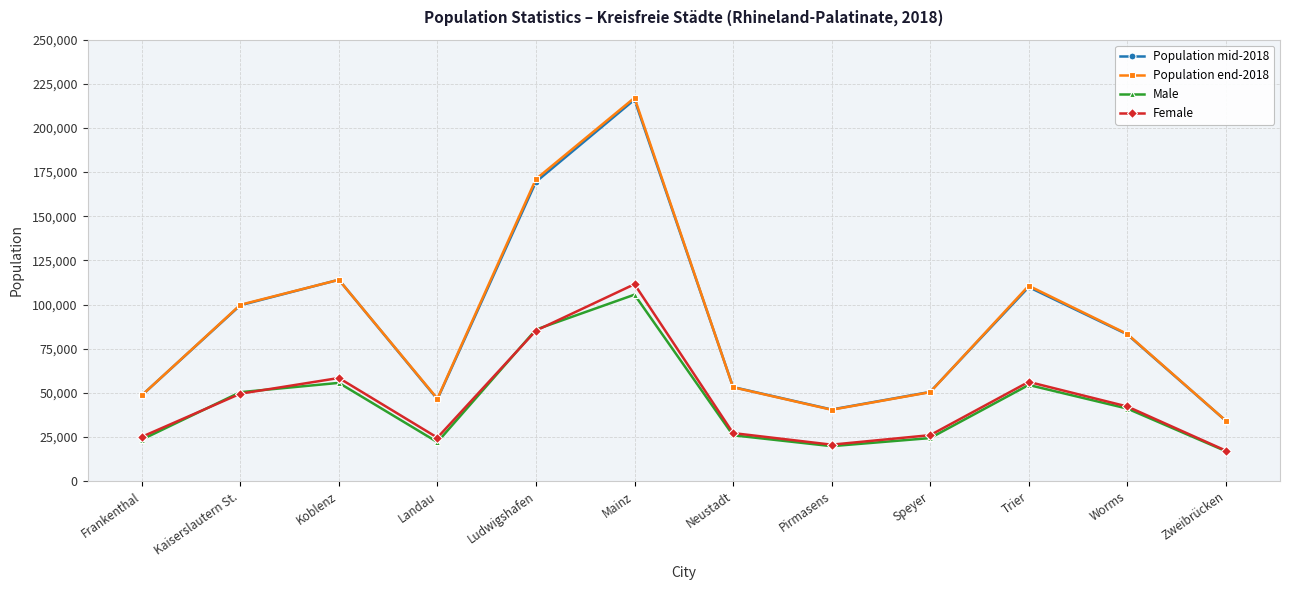

What is the sum of all Population mid-2018 values?

1065558